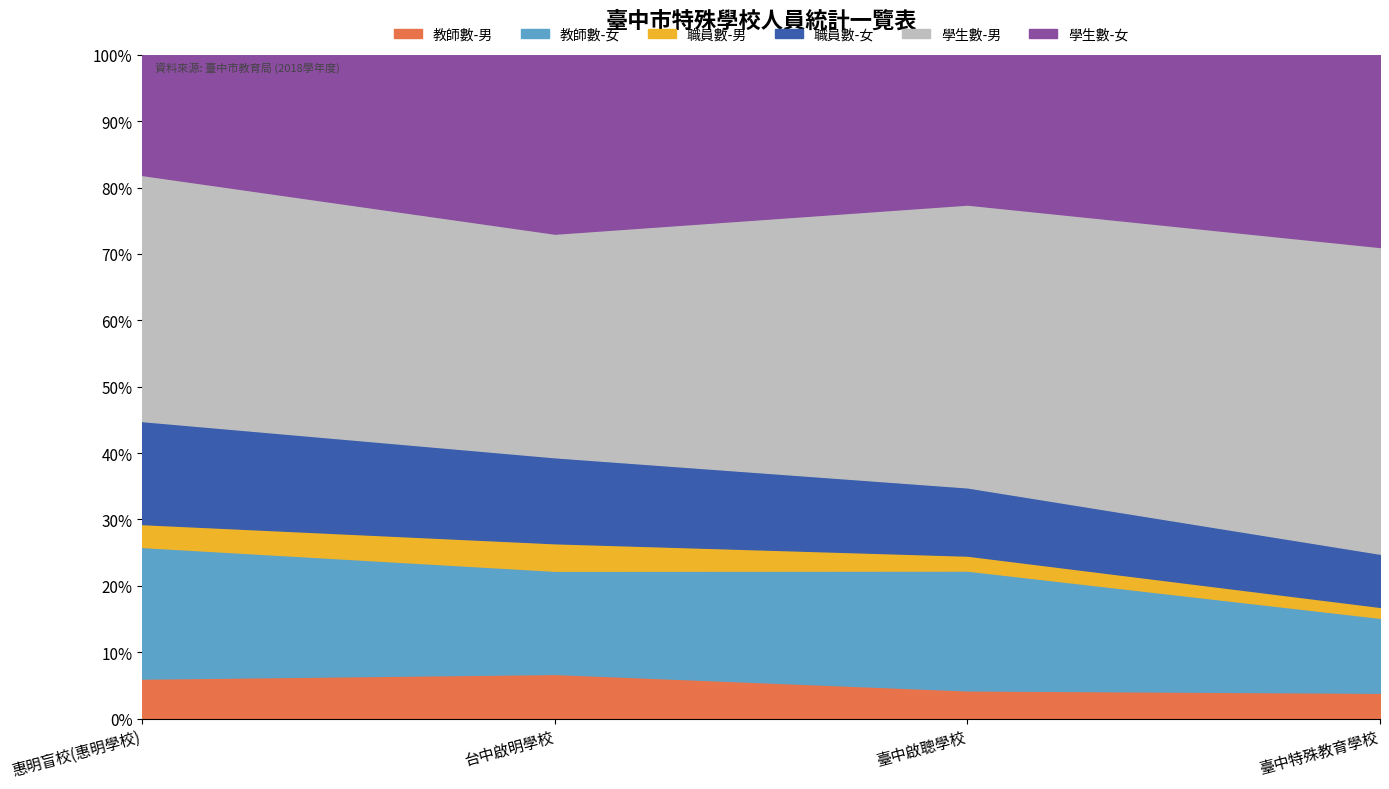

What position from the right is 惠明盲校(惠明學校)?

4